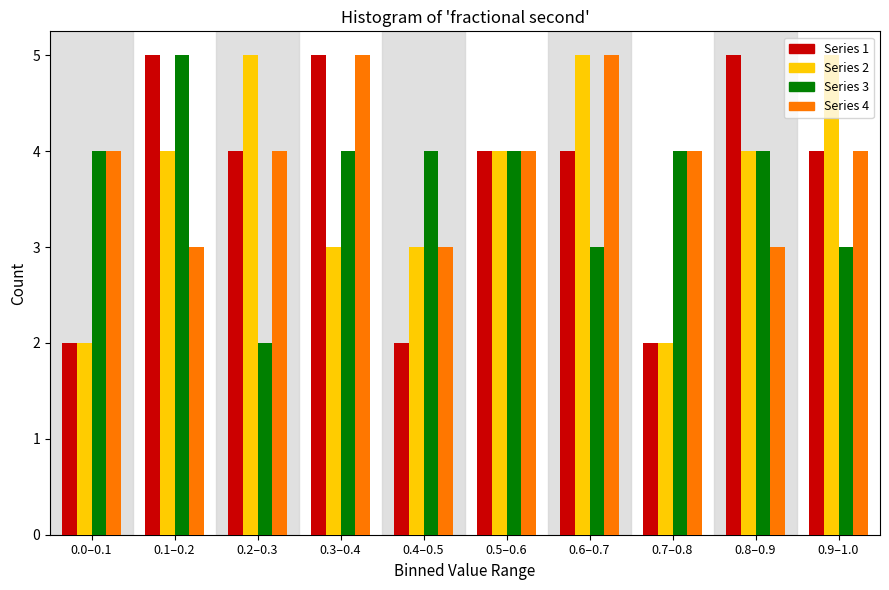

Is the value of Series 3 at 0.8–0.9 greater than the value of Series 4 at 0.1–0.2?

Yes